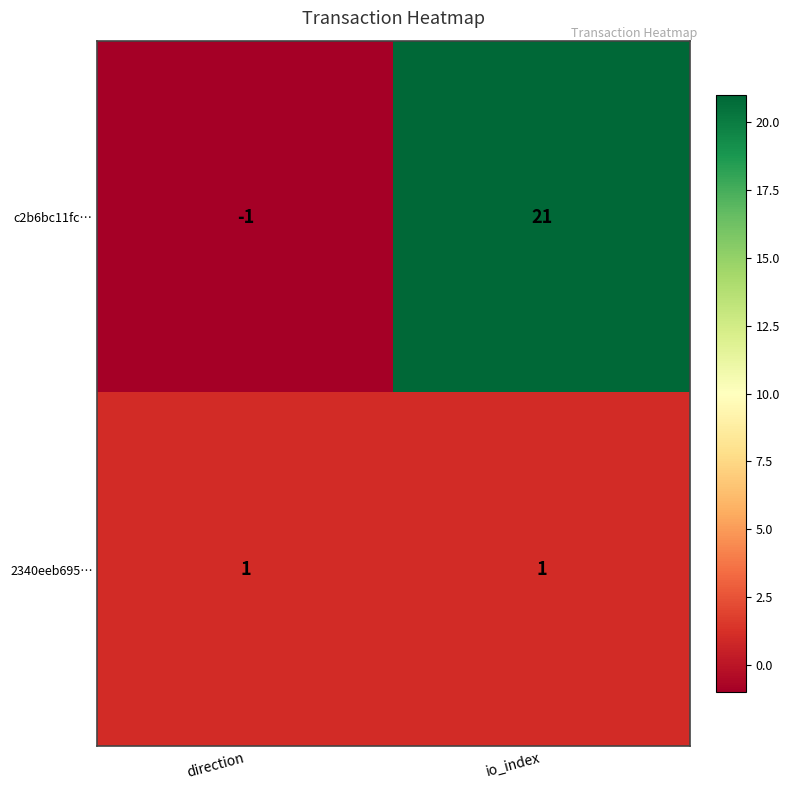

True or false: c2b6bc11fc… has a value of 21 at io_index.

True